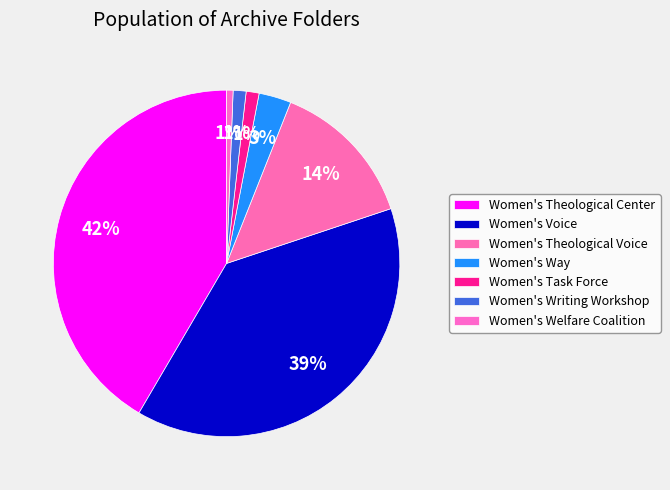

Is it true that Women's Theological Center is 42% of the pie?

True